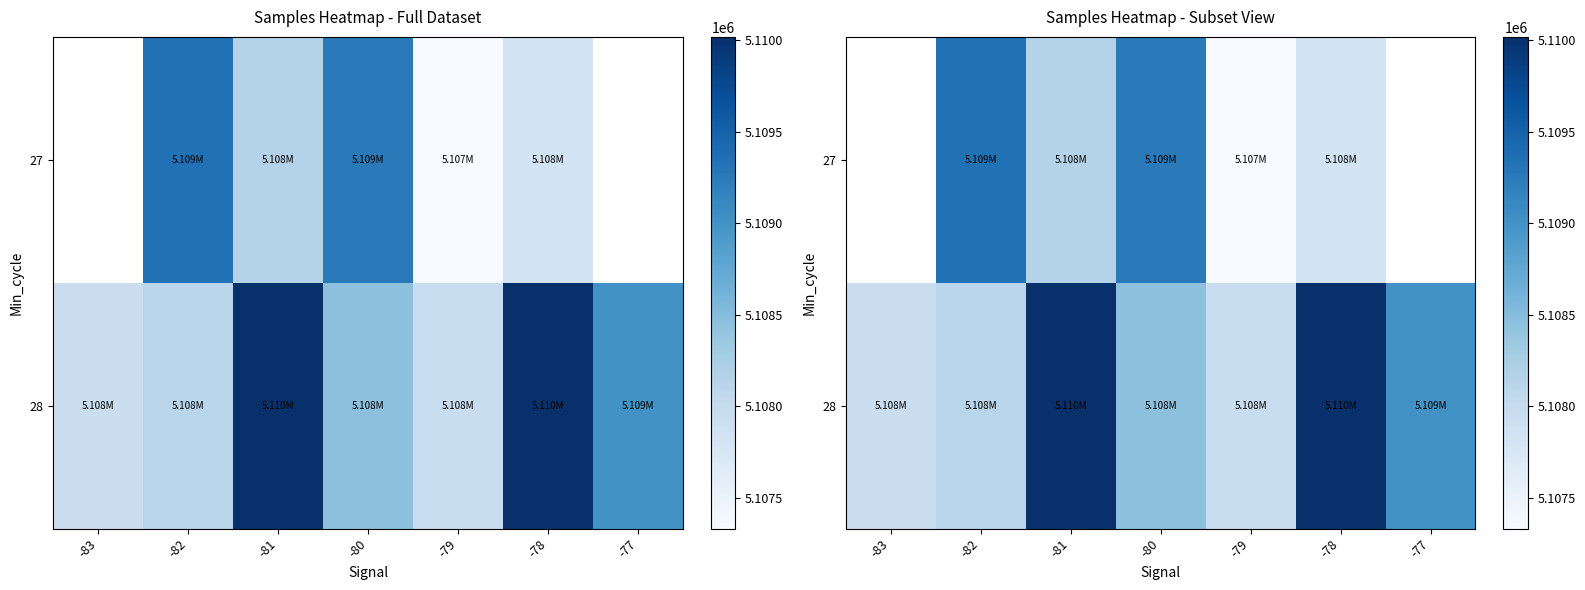

The 28 series shows 8484572.2 at -80. True or false?

False